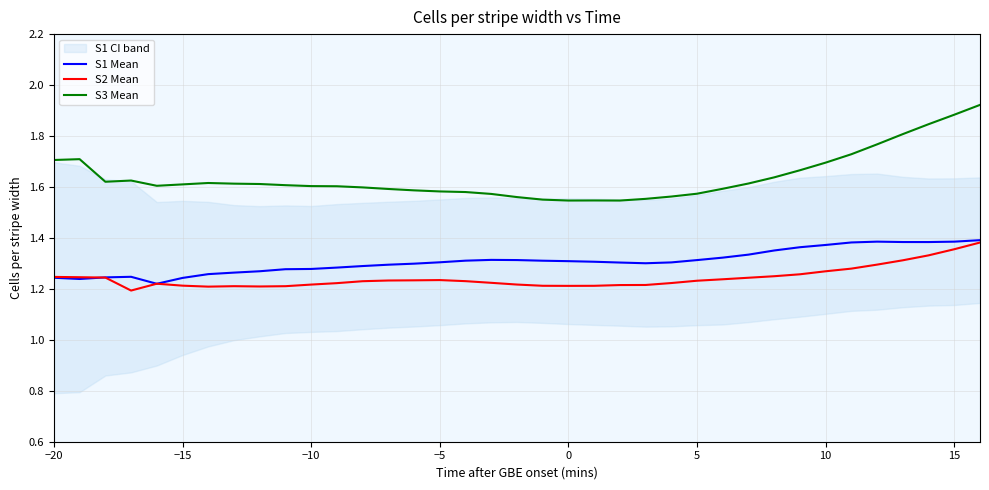

What is the maximum value shown in the chart?

1.9